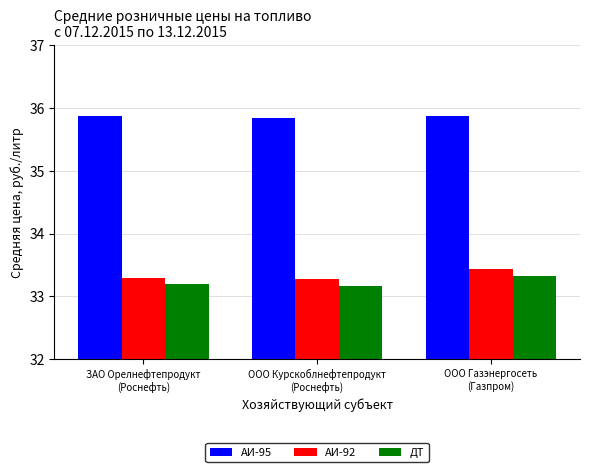

At which category is the sum across all series the highest?

ООО Газэнергосеть
(Газпром)